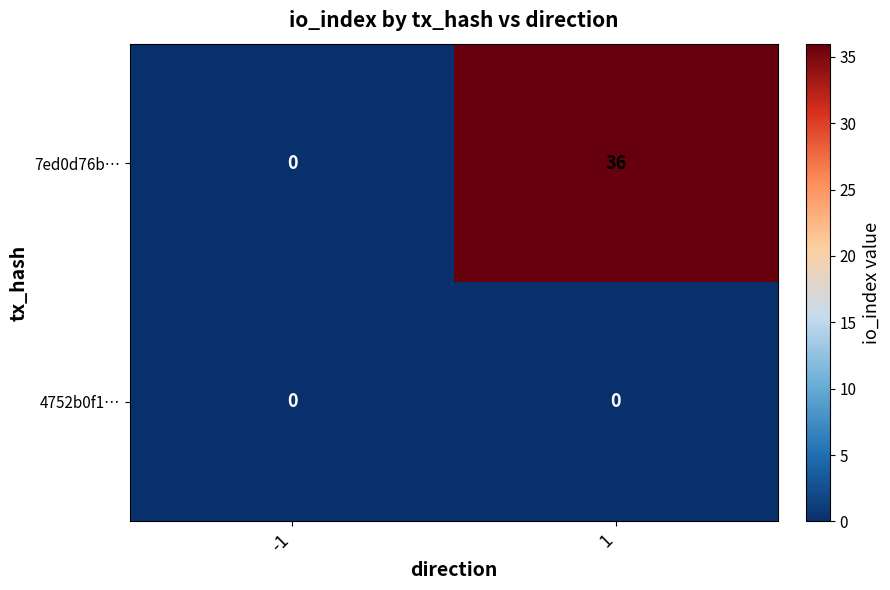

Reading right to left, what are all the values shown in this chart?

7ed0d76b…: 36	0
4752b0f1…: 0	0